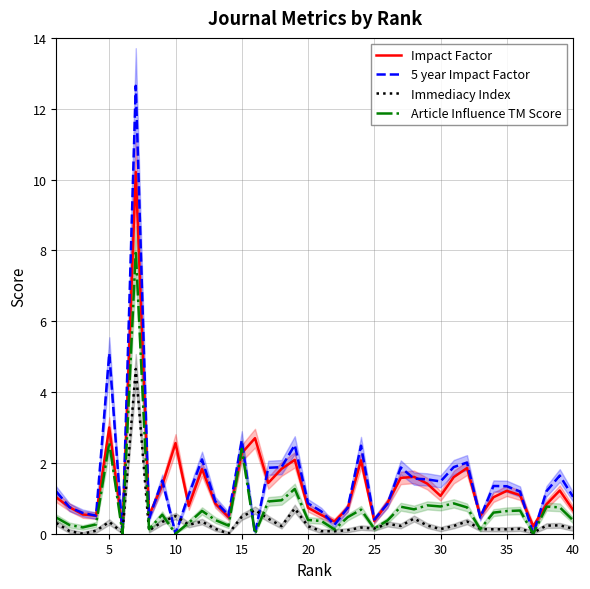

List the series in order of their peak value, lowest first.

Immediacy Index, Article Influence TM Score, Impact Factor, 5 year Impact Factor